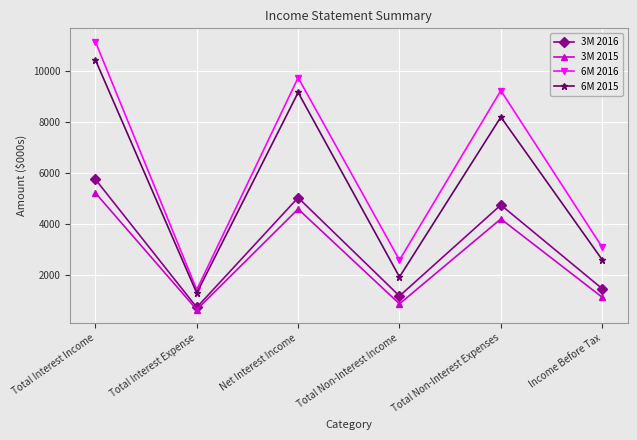

What is the value of the 3M 2015 point at the 6th from the left?

1116